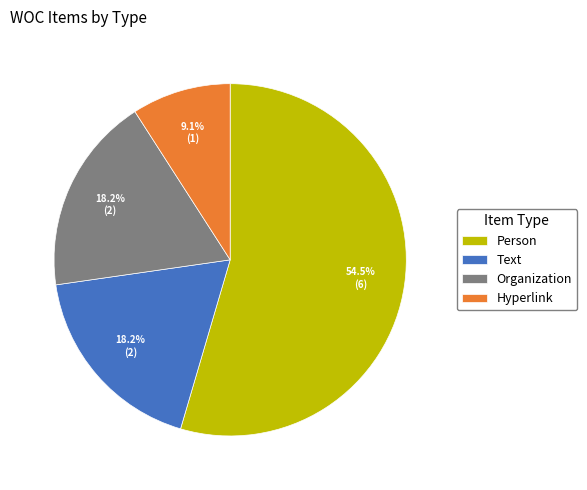

Which slice represents more than half of the pie?

Person